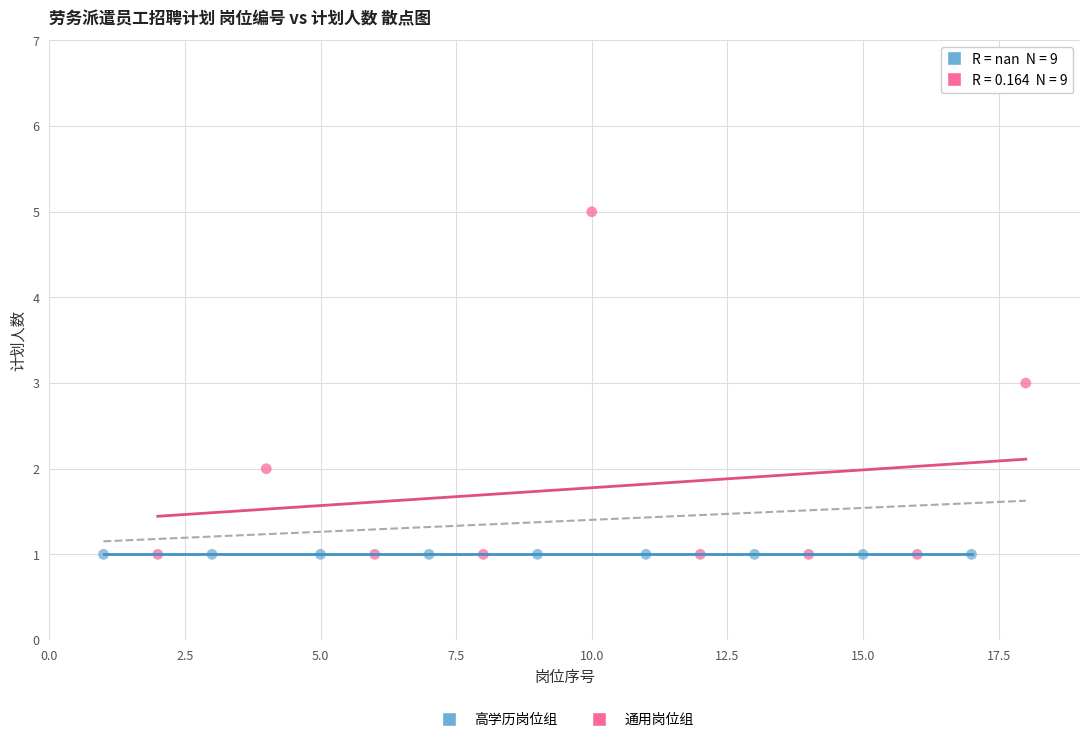

Which series contains the highest Y value?

通用岗位组